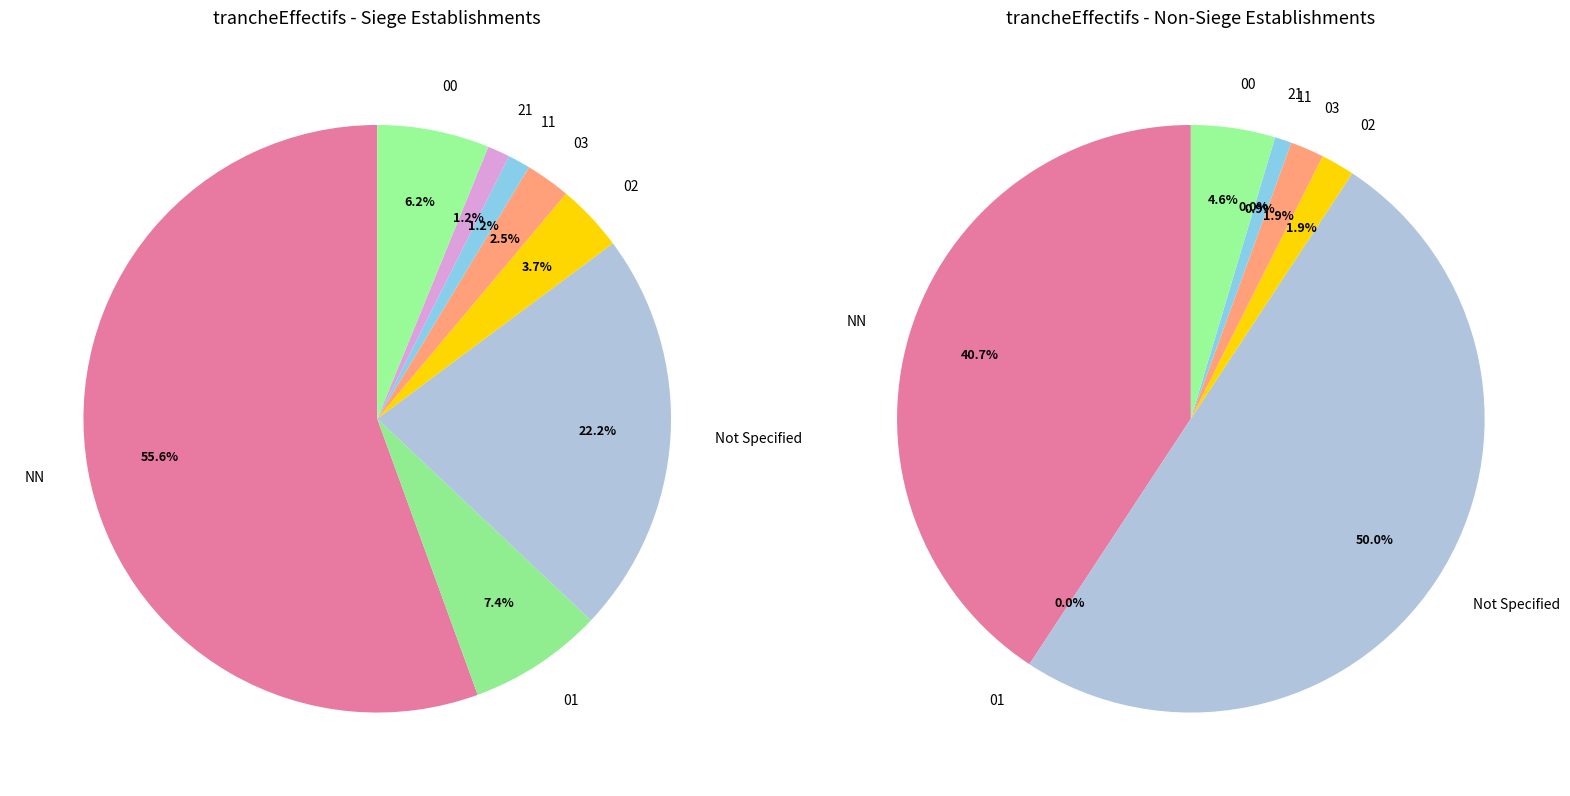

To the nearest percent, what portion does 11 represent?

1%